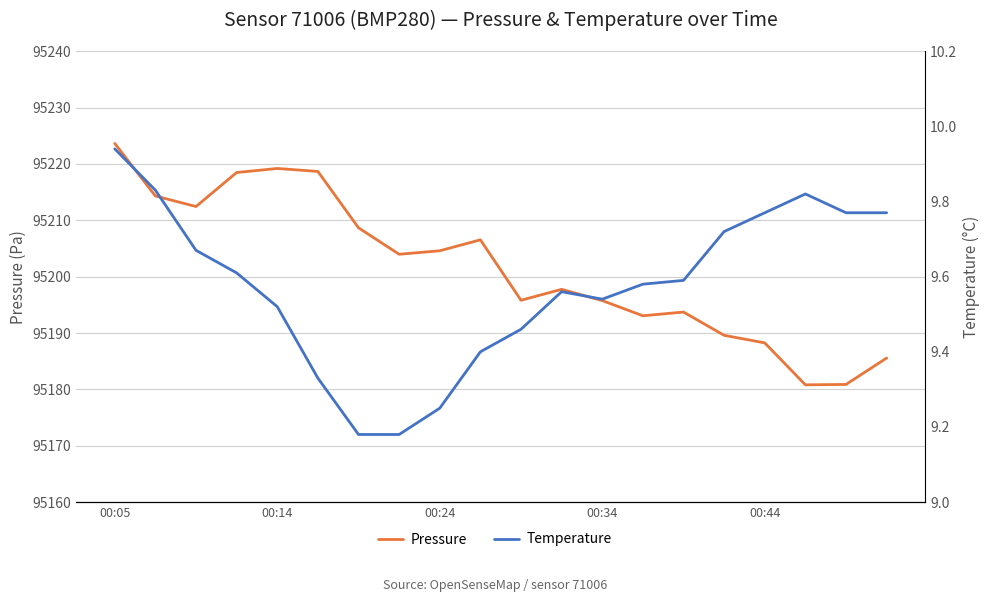

True or false: pressure and temperature intersect in this chart.

False